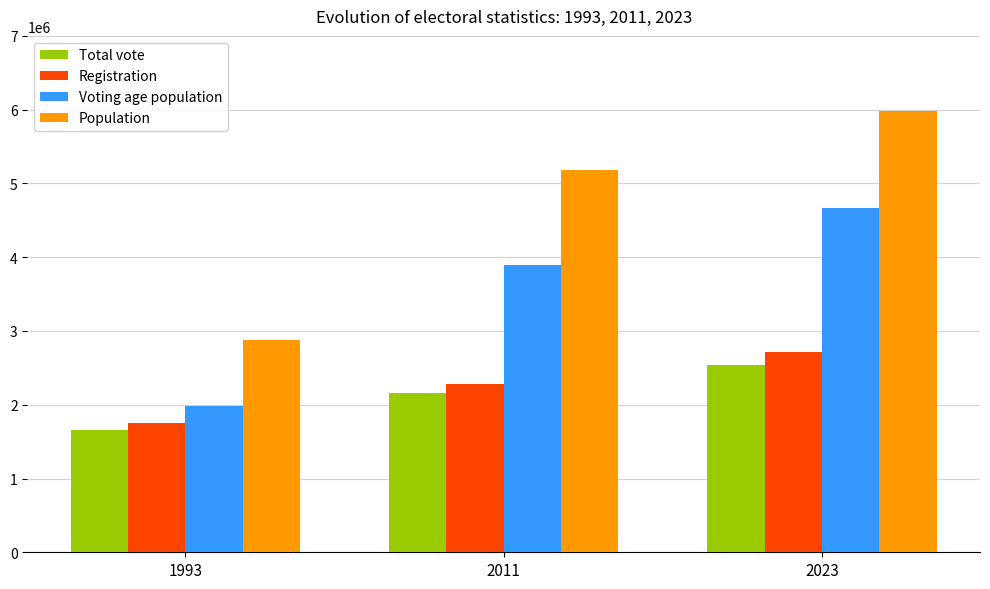

How many bars are there in each group?

4